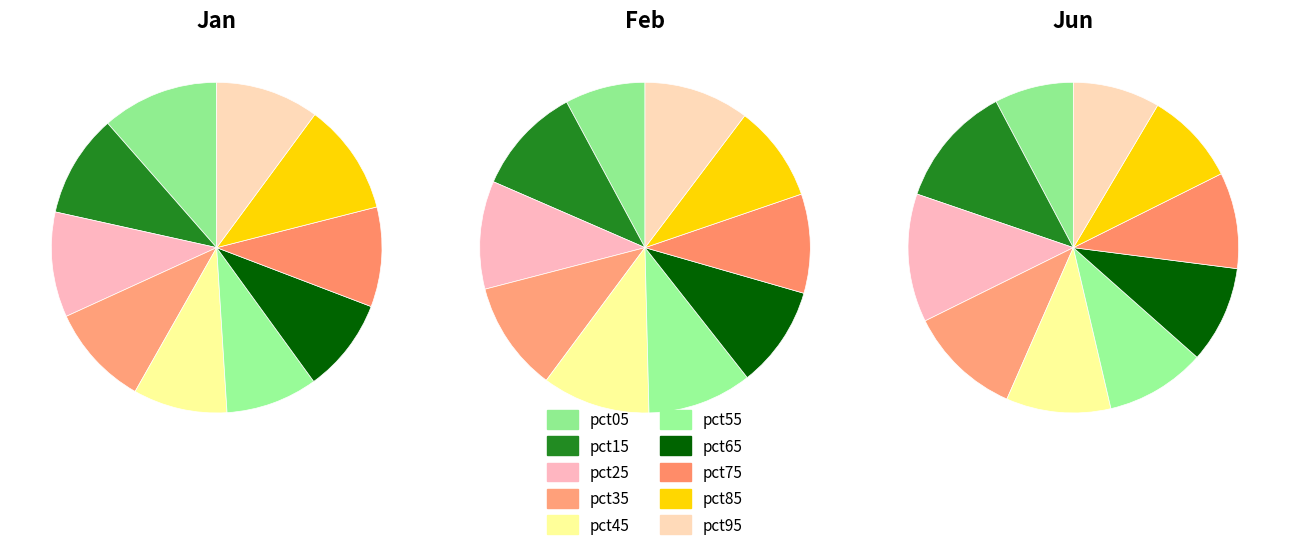

Combined, what portion of the pie is pct75 and pct45?

19.0%